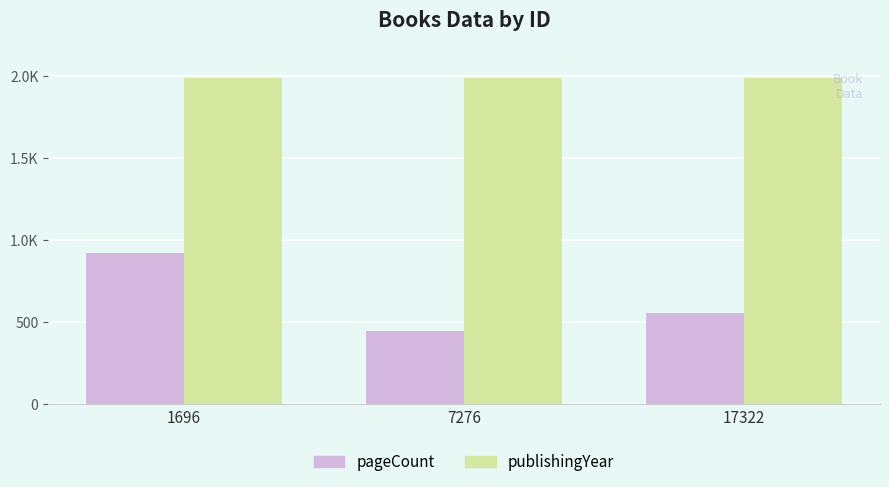

What are all the series names shown in the legend?

pageCount, publishingYear